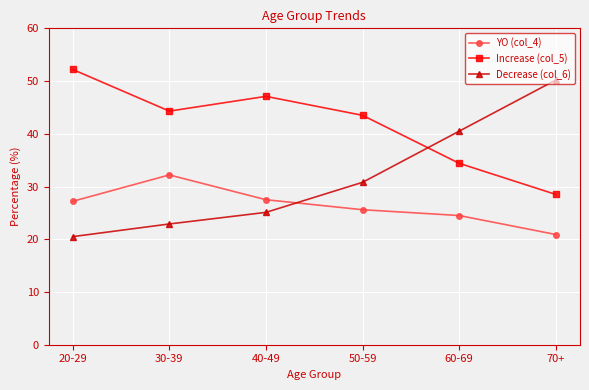

Where is the first local maximum for Increase (col_5)?

40-49